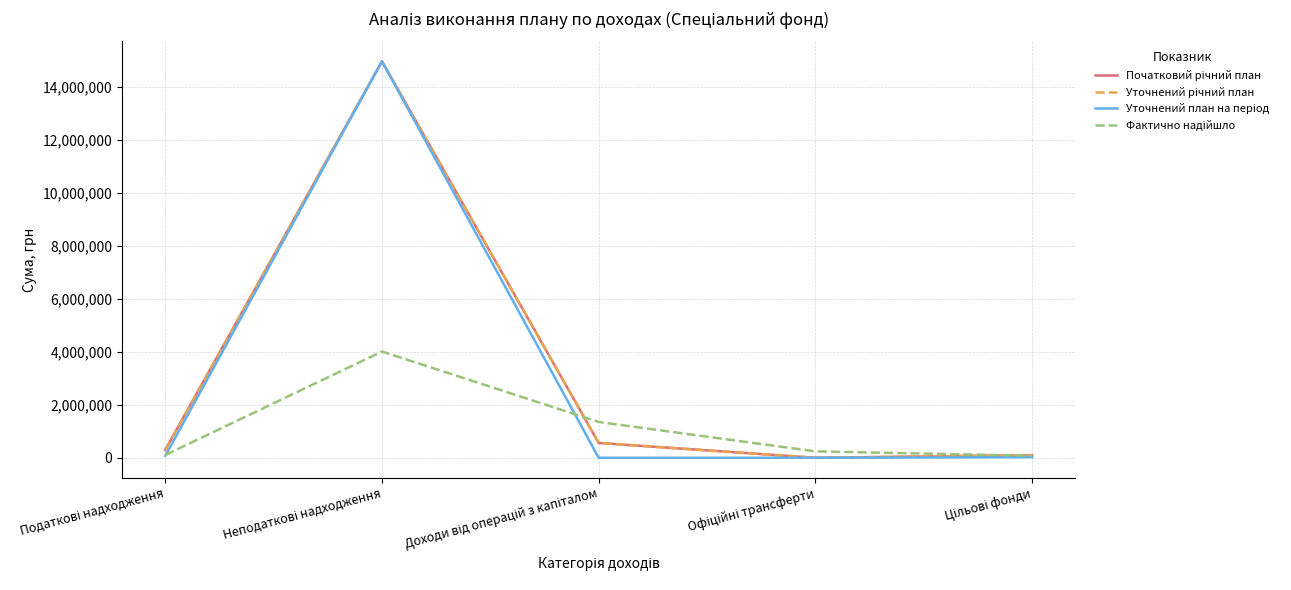

True or false: Уточнений план на період has more than 1 points higher than both neighbors.

False